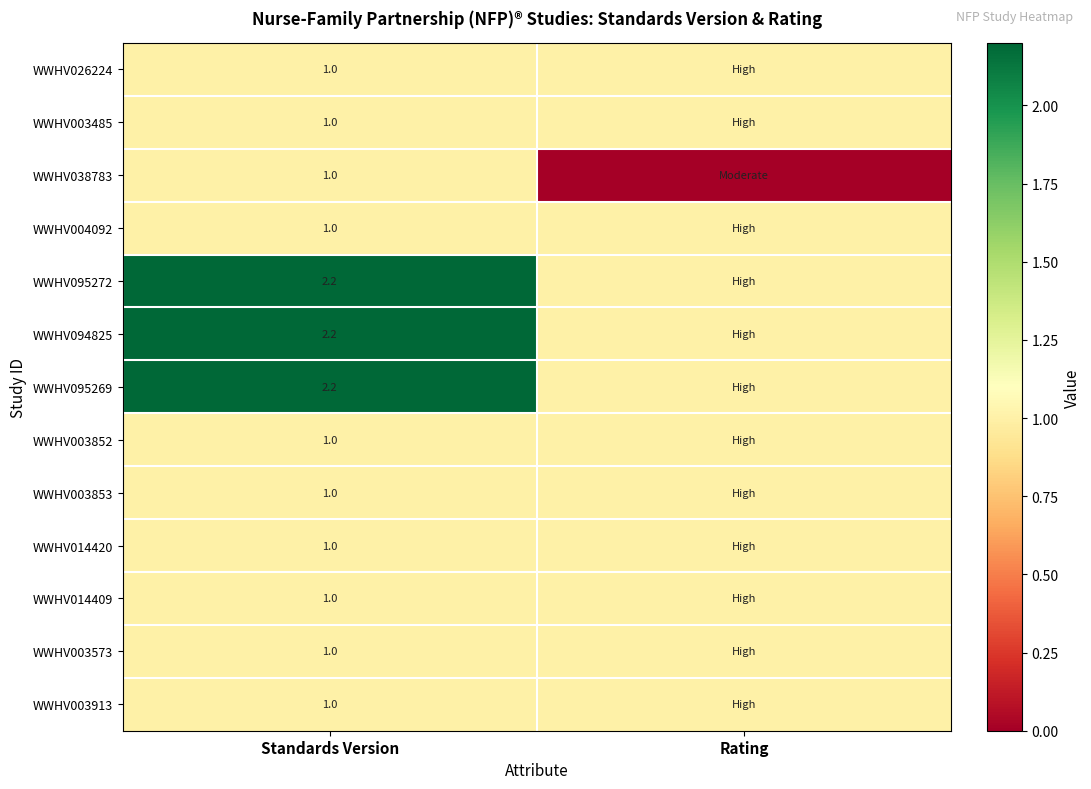

The WWHV038783 series shows 1.0 at Standards Version. True or false?

True